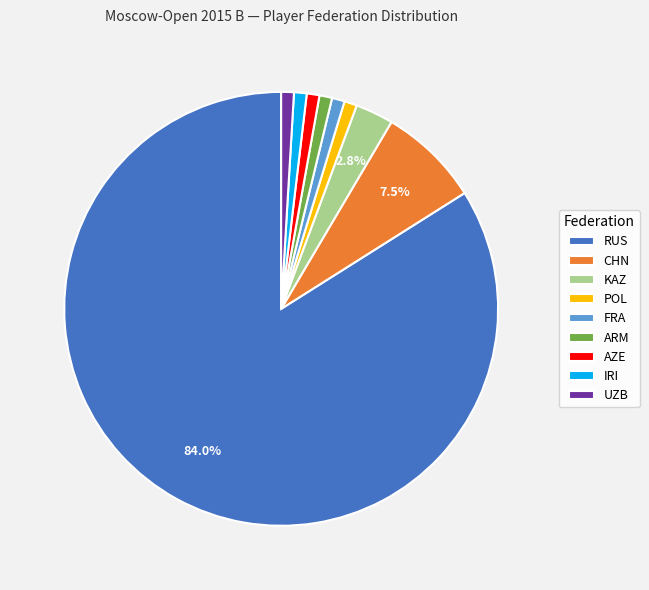

To the nearest percent, what is the average slice percentage?

11%